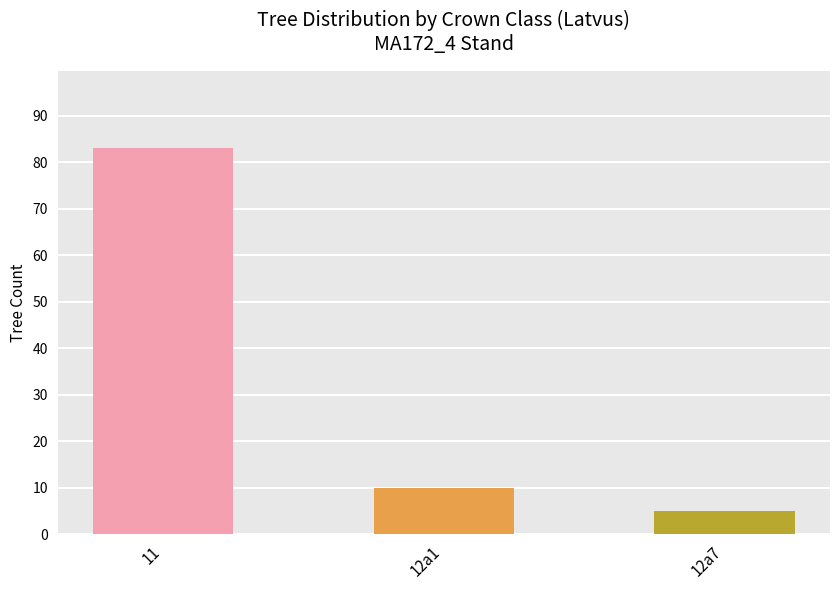

What is the label of the 1st bar from the left?

11